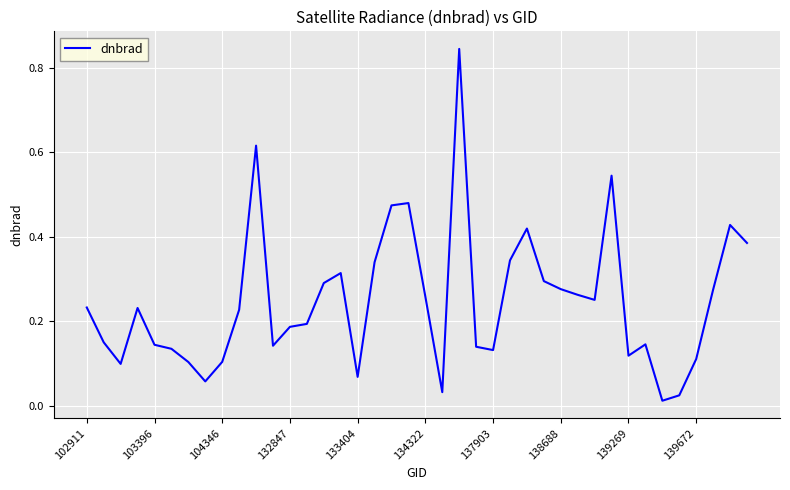

Is this an area chart (filled region under the line)?

No